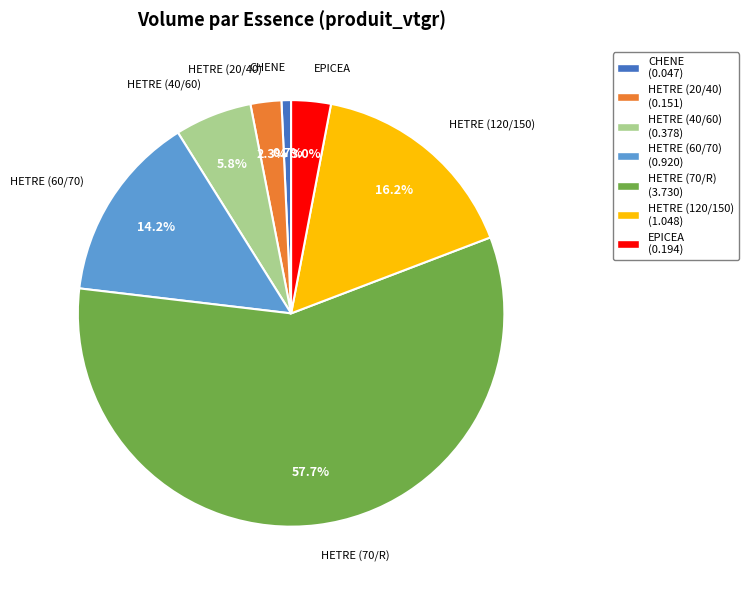

Between HETRE (40/60) and HETRE (70/R), which is larger?

HETRE (70/R)